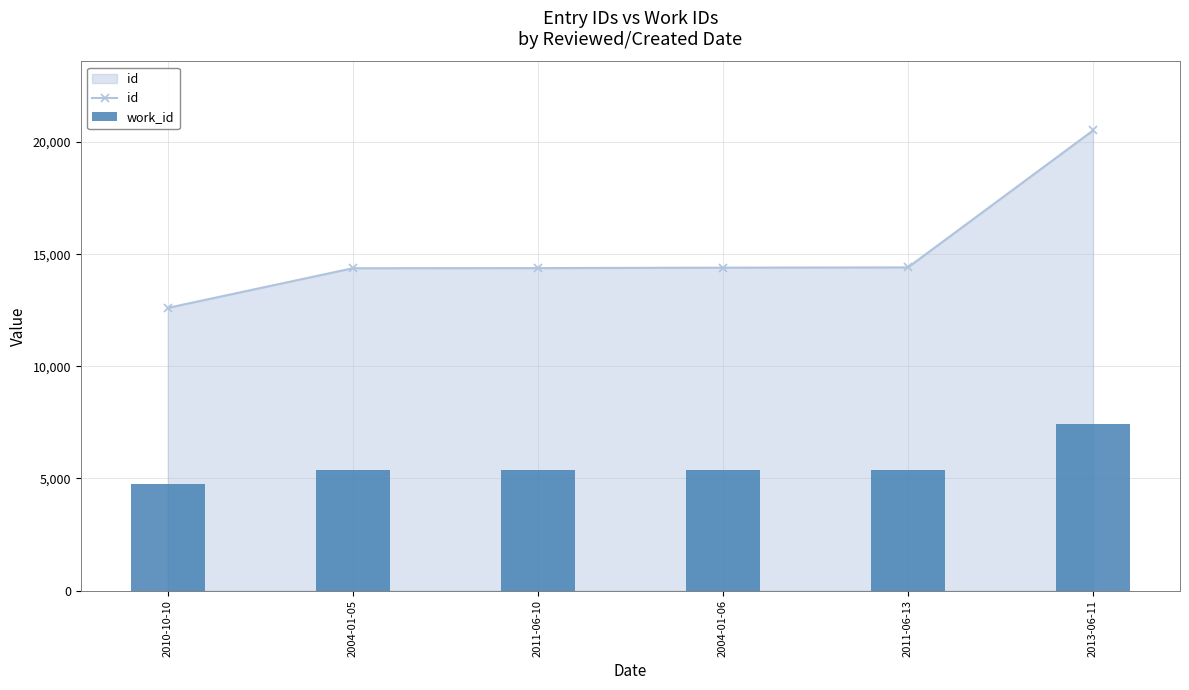

List the series in order of their peak value, highest first.

id, work_id